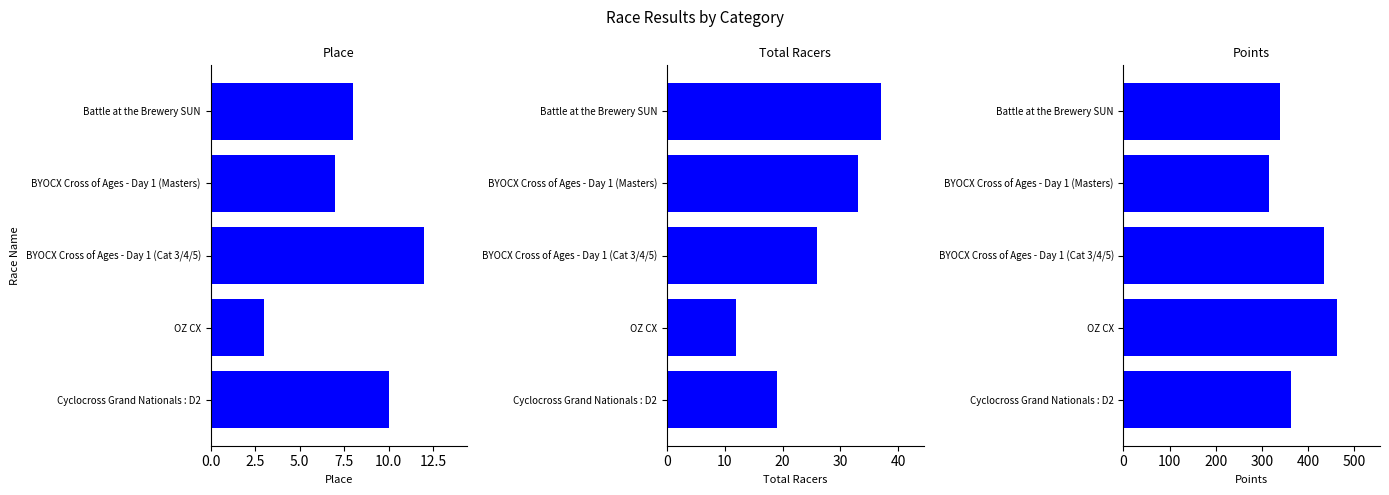

What position from the left is BYOCX Cross of Ages - Day 1 (Masters)?

2